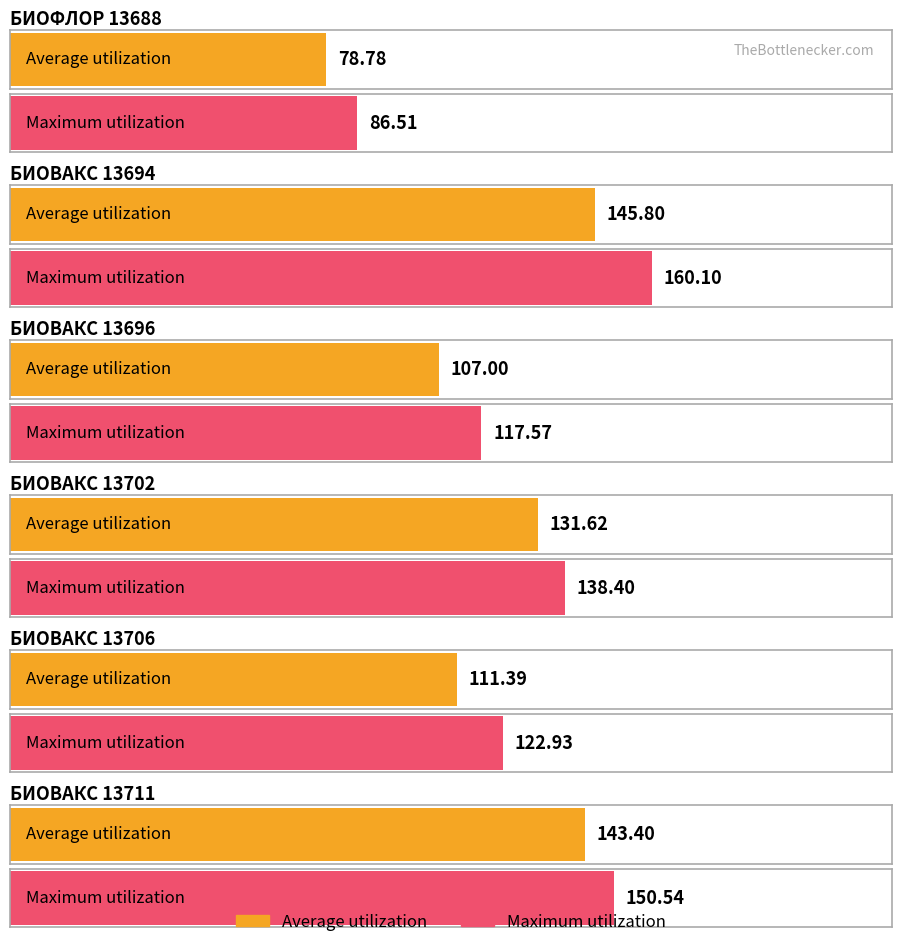

What is the difference between the second highest and minimum values in the Average utilization series?

64.6